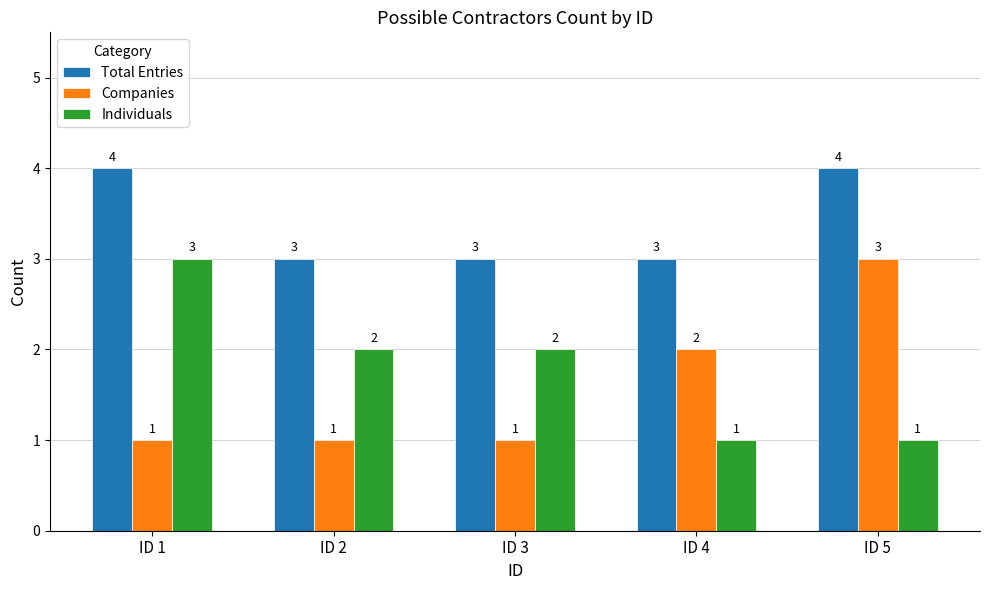

Is it true that Total Entries equals 3 at ID 2?

True